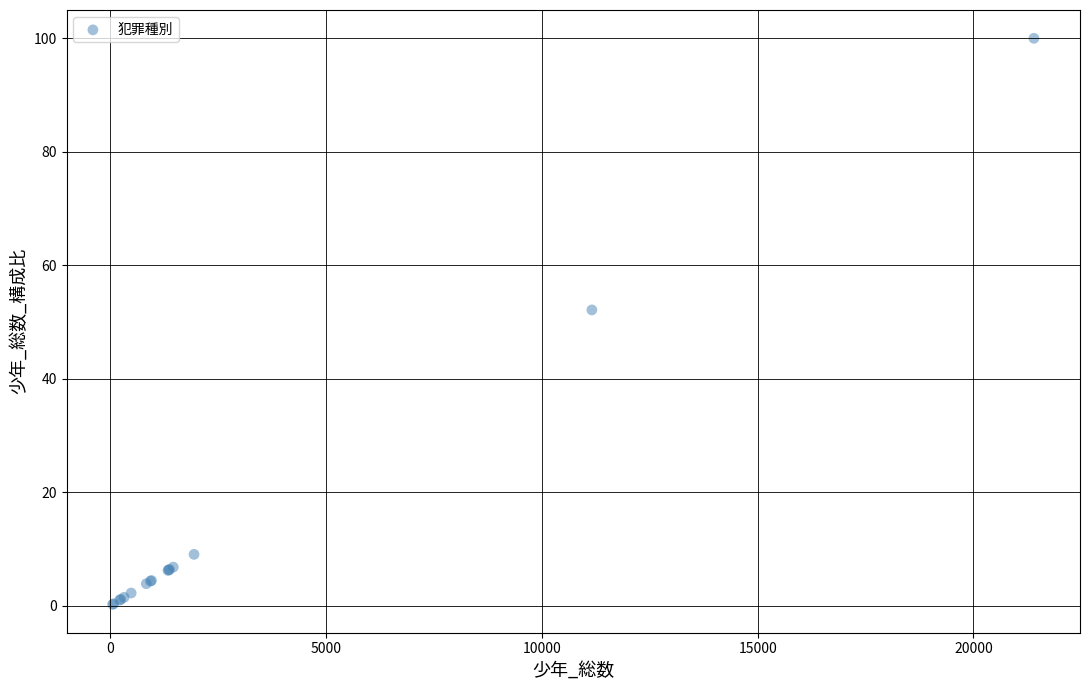

What Y value in the scatter plot is closest to 50?

52.1